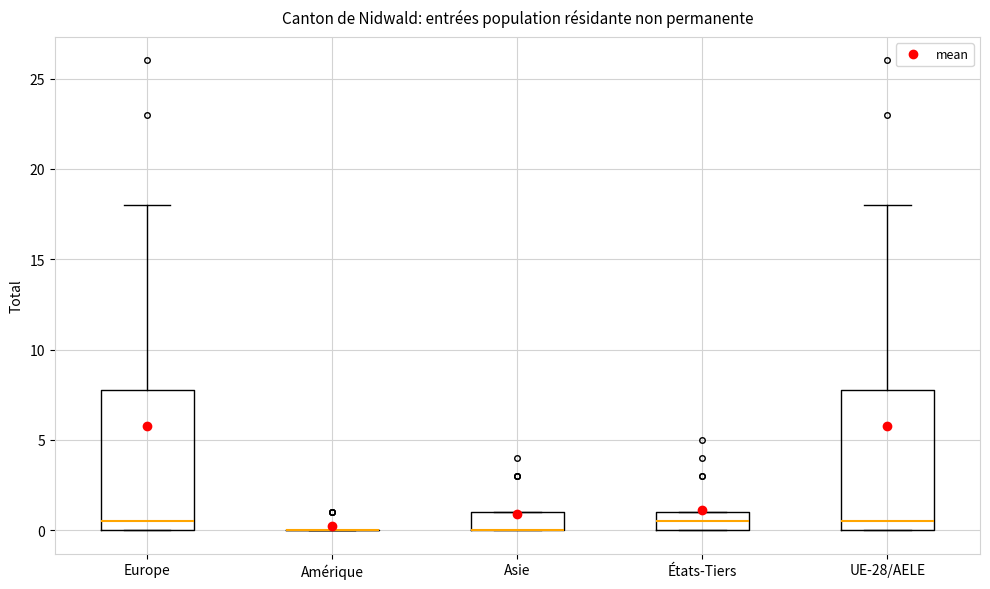

Reading left to right, read every box against the y-axis: the position of its median line, the range the box covers, and the ends of its whiskers. The values are not printed on the chart, so give them approximately, as read against the axis.

Europe: median 0.5, box 0.0 to 8.0, whiskers 0.0 to 18.0
Amérique: box collapsed to a line at 0.0, whiskers 0.0 to 0.0
Asie: median 0.0 (drawn on the box's lower edge), box 0.0 to 1.0, whiskers 0.0 to 1.0
États-Tiers: median 0.5, box 0.0 to 1.0, whiskers 0.0 to 1.0
UE-28/AELE: median 0.5, box 0.0 to 8.0, whiskers 0.0 to 18.0